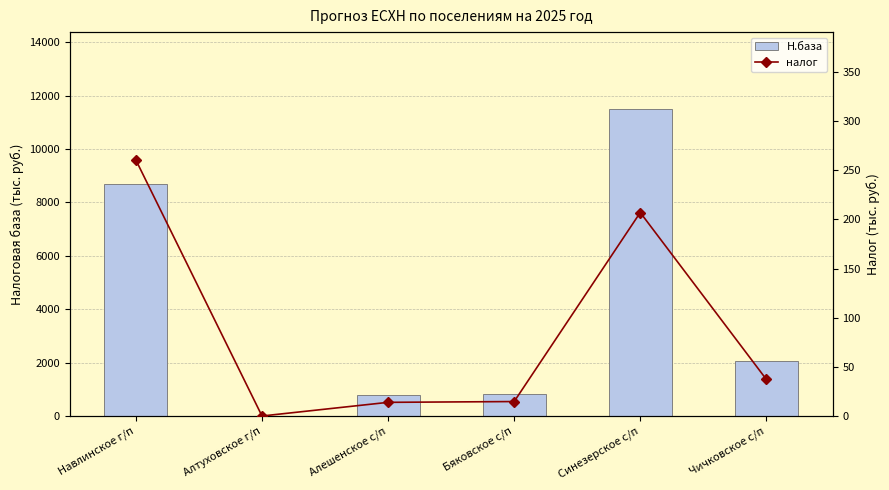

Which series has the largest total across all categories?

Н.база